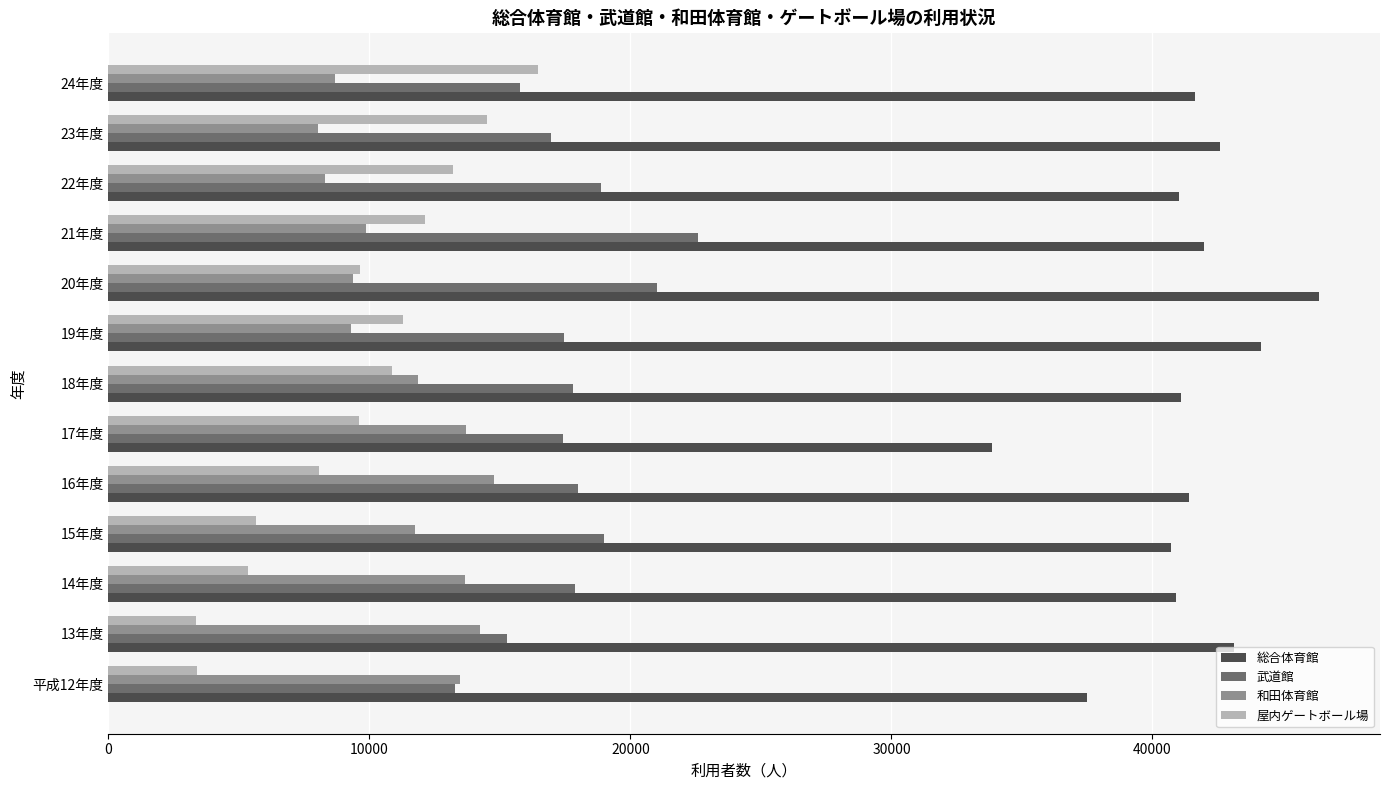

How many series are shown in this chart?

4